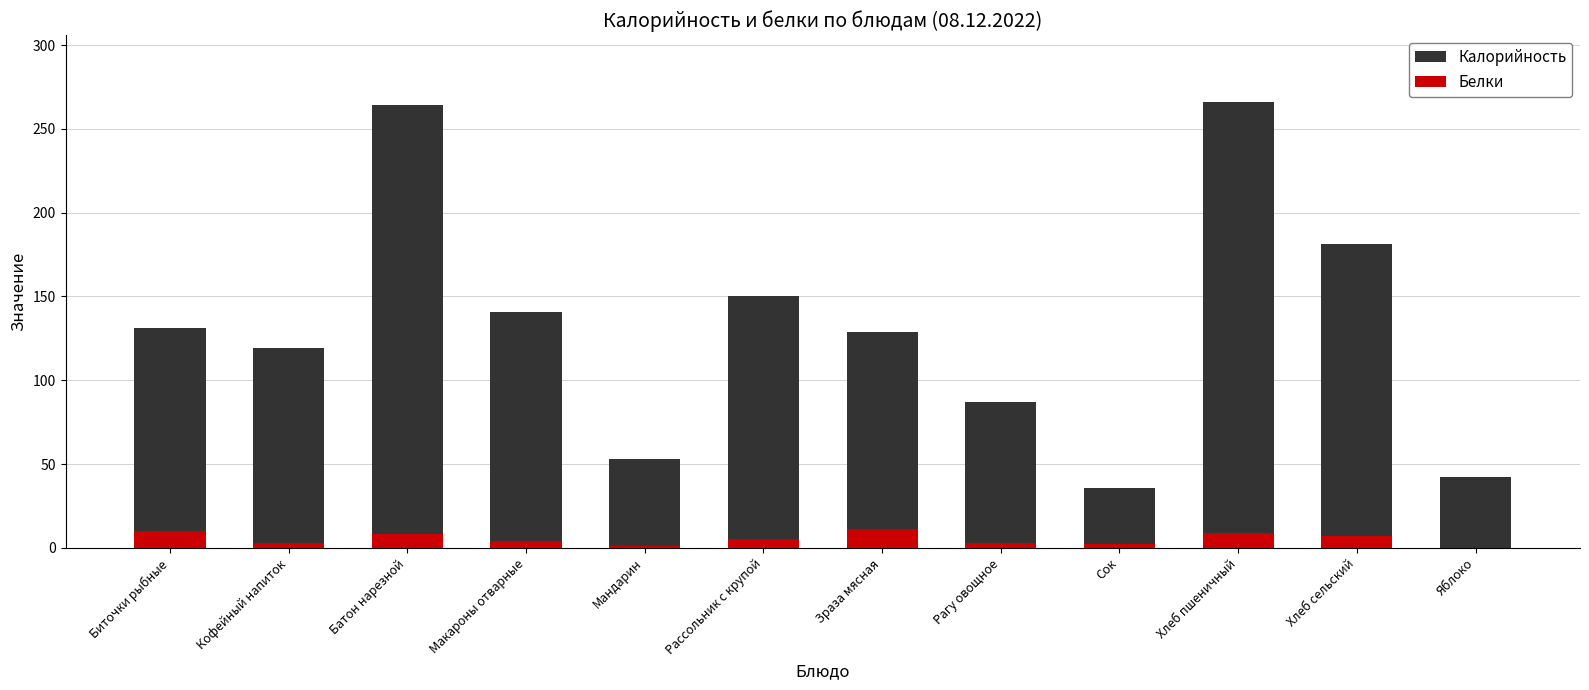

Reading left to right, transcribe all the data shown in this chart.

Калорийность: Биточки рыбные=131	Кофейный напиток=119	Батон нарезной=264	Макароны отварные=141	Мандарин=53	Рассольник с крупой=150	Зраза мясная=129	Рагу овощное=87	Сок=36	Хлеб пшеничный=266	Хлеб сельский=181	Яблоко=42
Белки: Биточки рыбные=10	Кофейный напиток=3	Батон нарезной=8	Макароны отварные=4	Мандарин=1	Рассольник с крупой=5	Зраза мясная=11	Рагу овощное=3	Сок=2	Хлеб пшеничный=9	Хлеб сельский=7	Яблоко=0